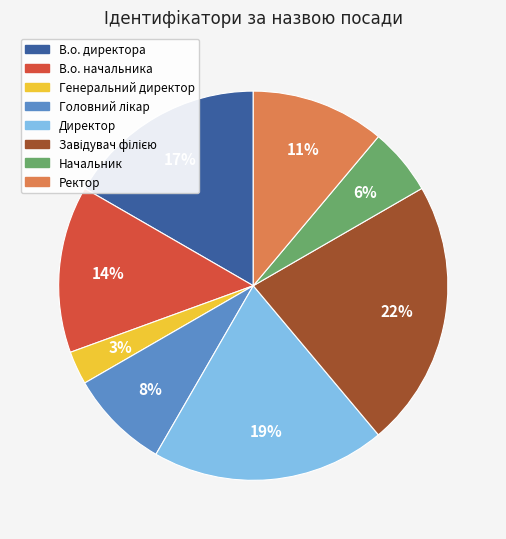

To the nearest percent, what is the difference between the largest and smallest slice percentages?

19%